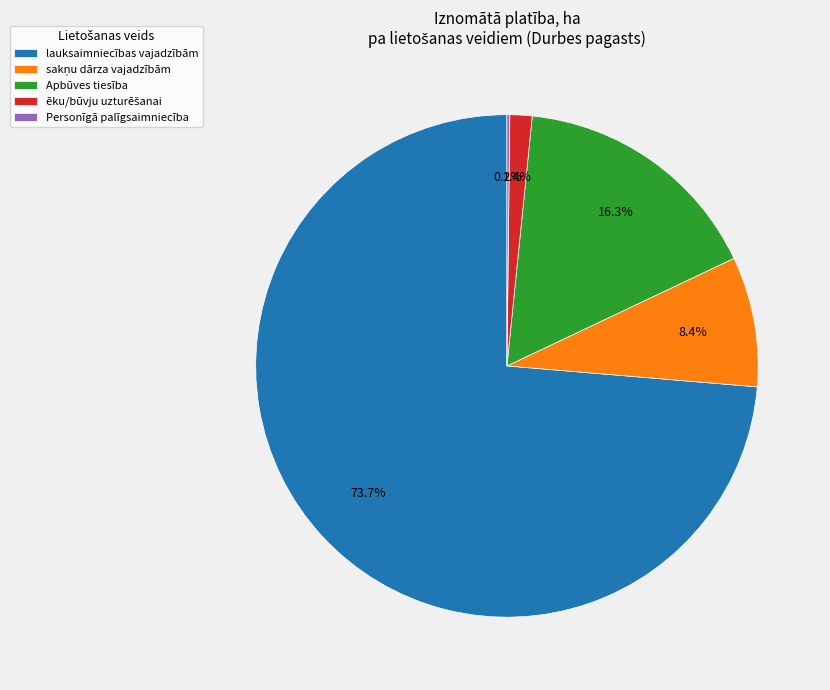

Do lauksaimniecības vajadzībām and Apbūves tiesība together represent more than half of the pie?

Yes